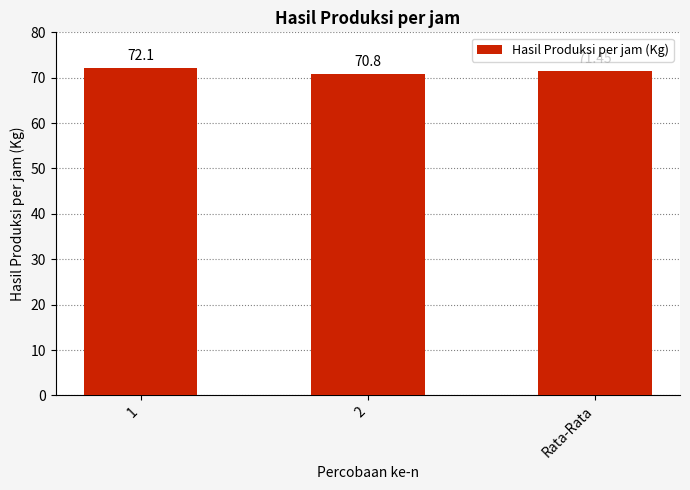

What is the label of the 3rd bar from the right?

1